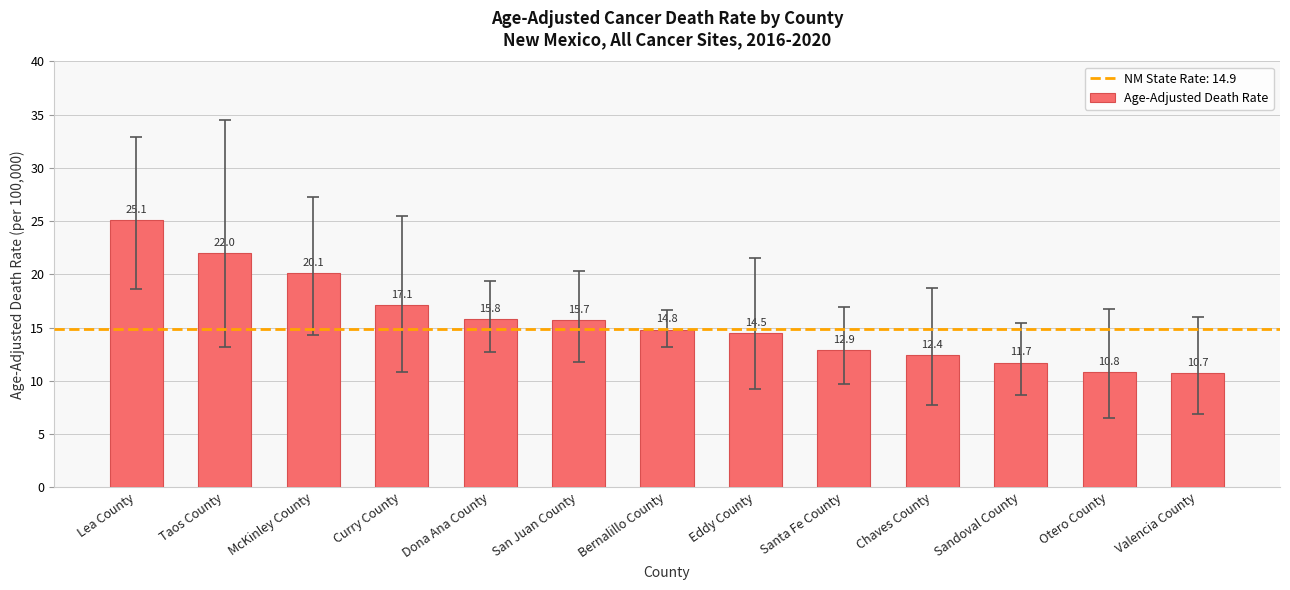

Rank the categories by value from lowest to highest.

Valencia County, Otero County, Sandoval County, Chaves County, Santa Fe County, Eddy County, Bernalillo County, San Juan County, Dona Ana County, Curry County, McKinley County, Taos County, Lea County